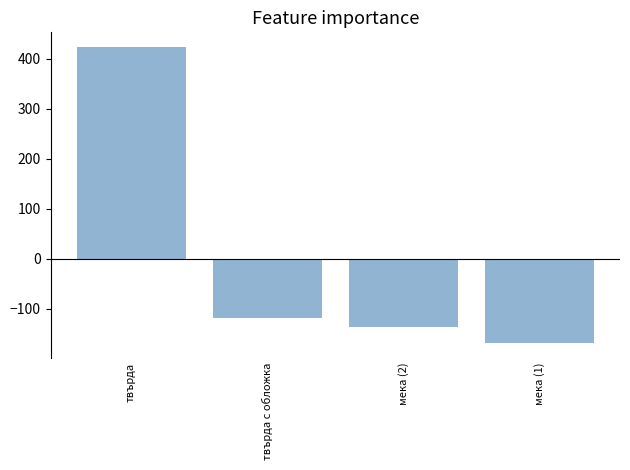

Reading left to right, transcribe all the data shown in this chart.

твърда=423.5	твърда с обложка=-118.5	мека (2)=-136.5	мека (1)=-168.5